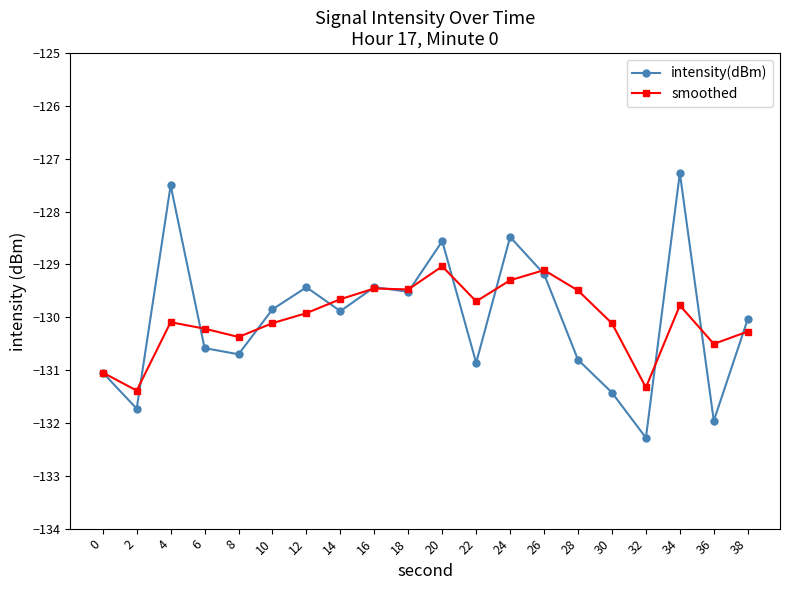

What is the value of the intensity(dBm) point at the 13th from the left?

-128.5